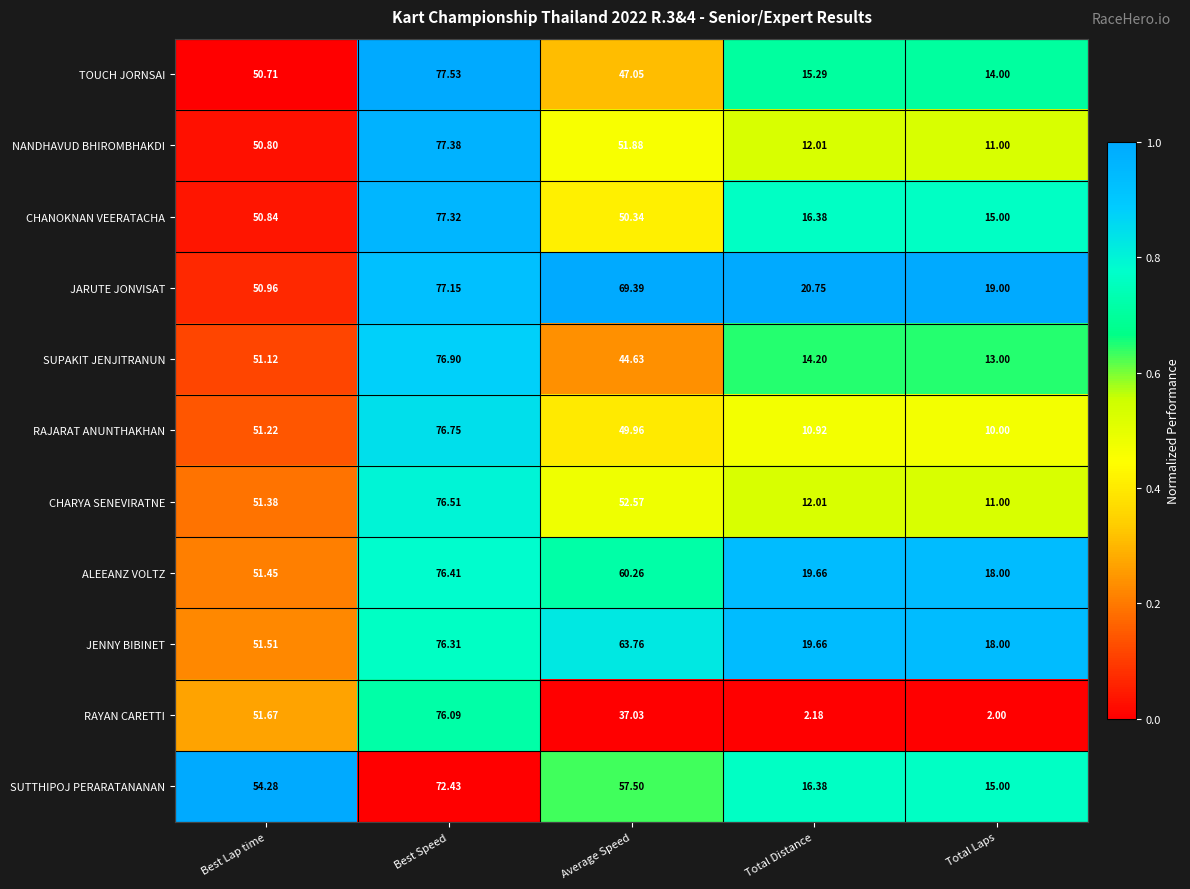

At which label does RAJARAT ANUNTHAKHAN first exceed 49?

Best Lap time